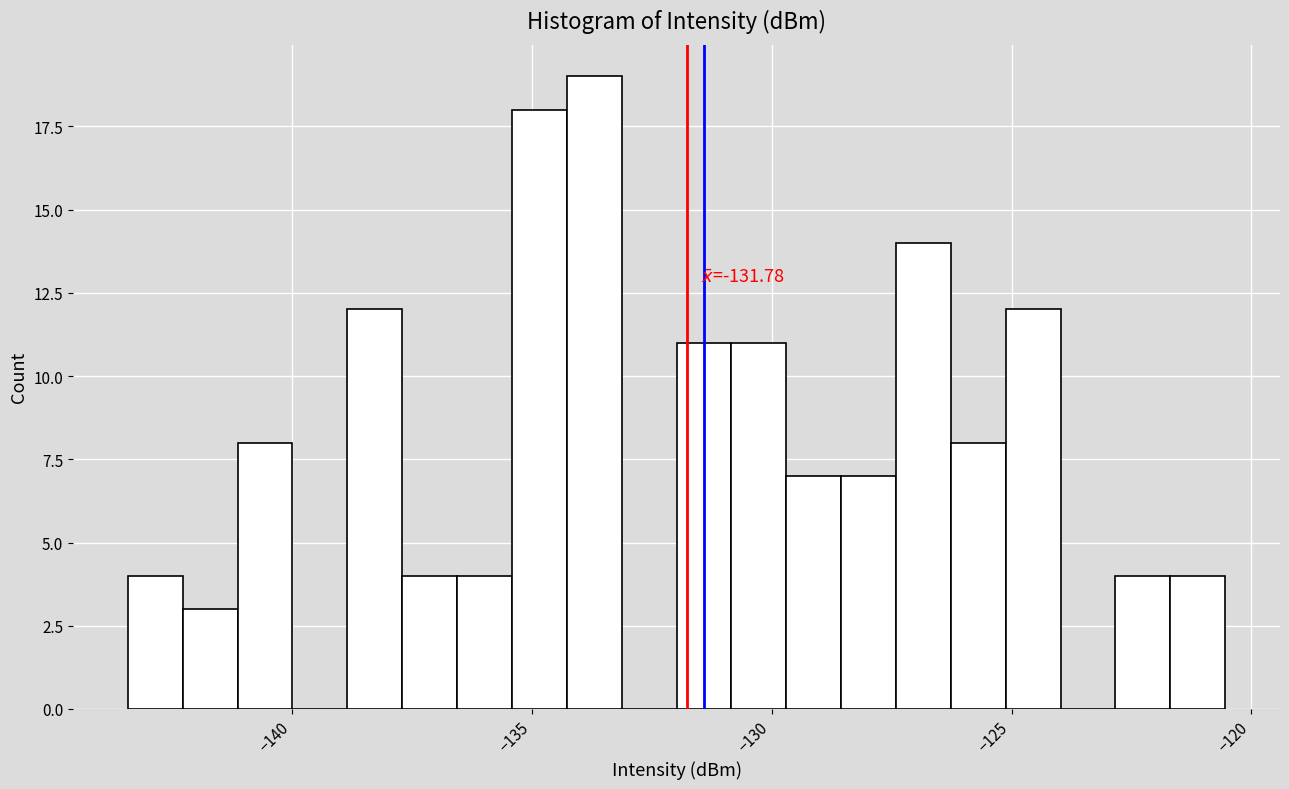

Read against the x-axis, roughly where is the centre of the tallest bar?

-133.5